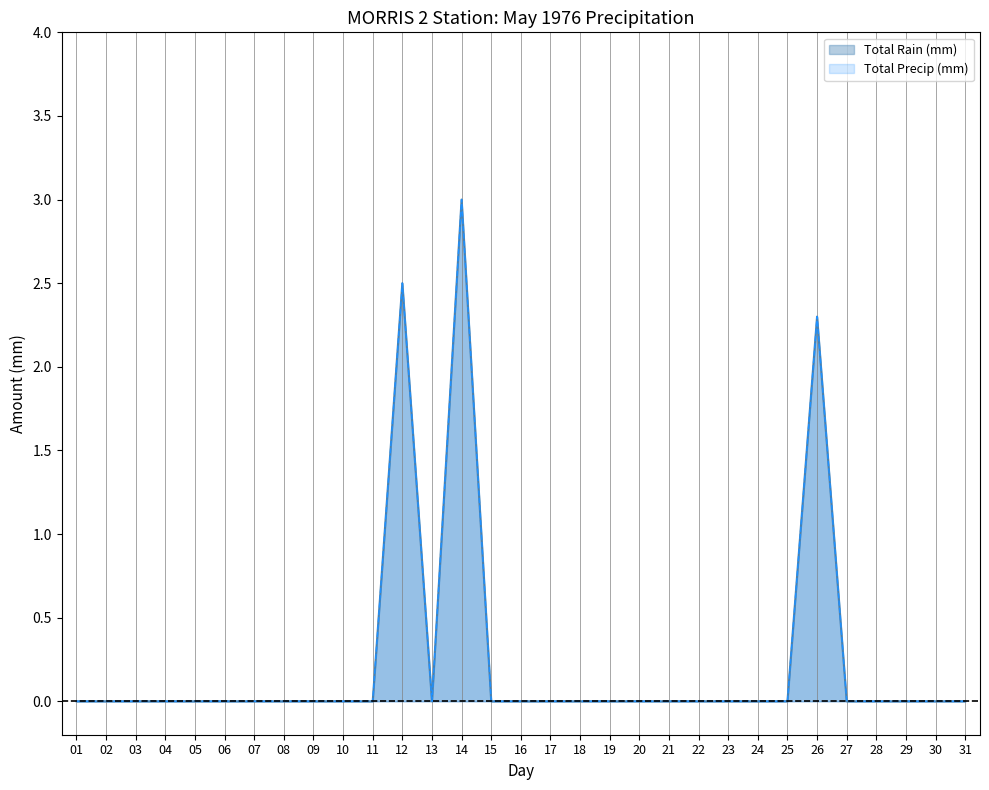

Between 11 and 31, which is larger?

11